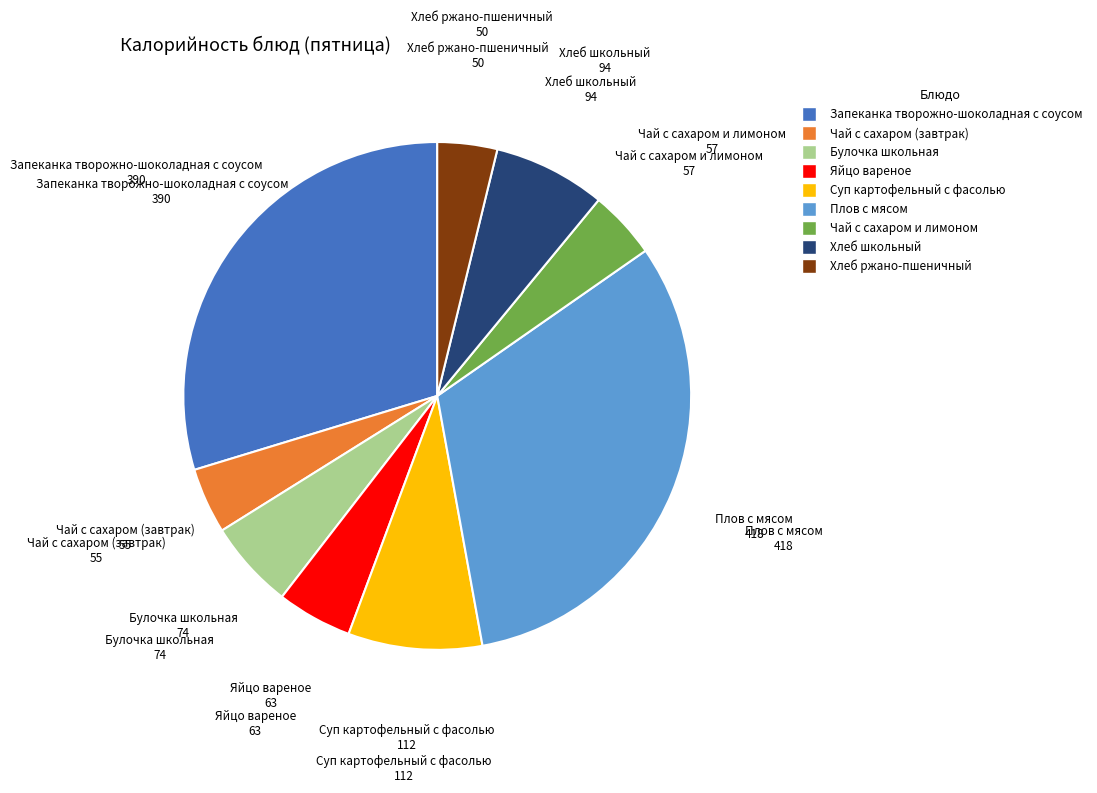

Do Чай с сахаром (завтрак) and Чай с сахаром и лимоном together represent more than half of the pie?

No